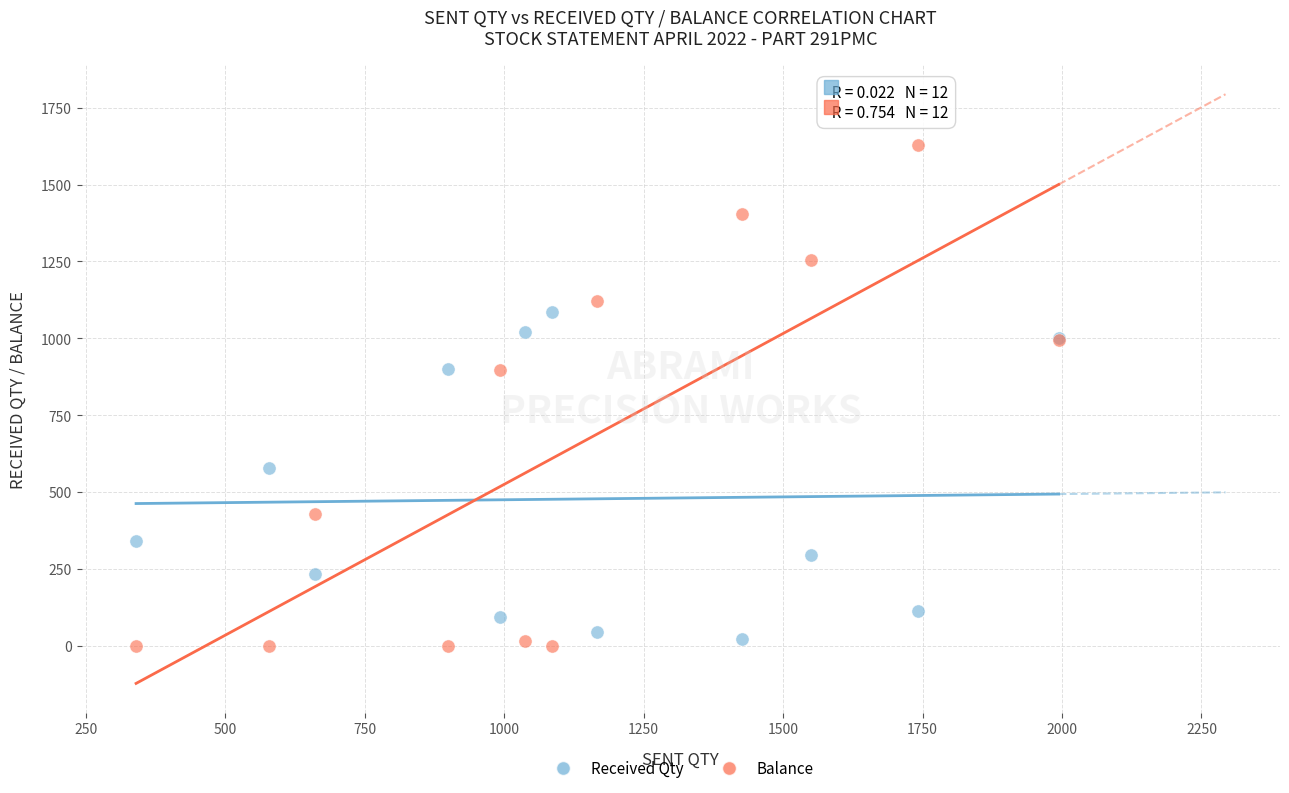

In the Received Qty series, what Y value is closest to 554?

578